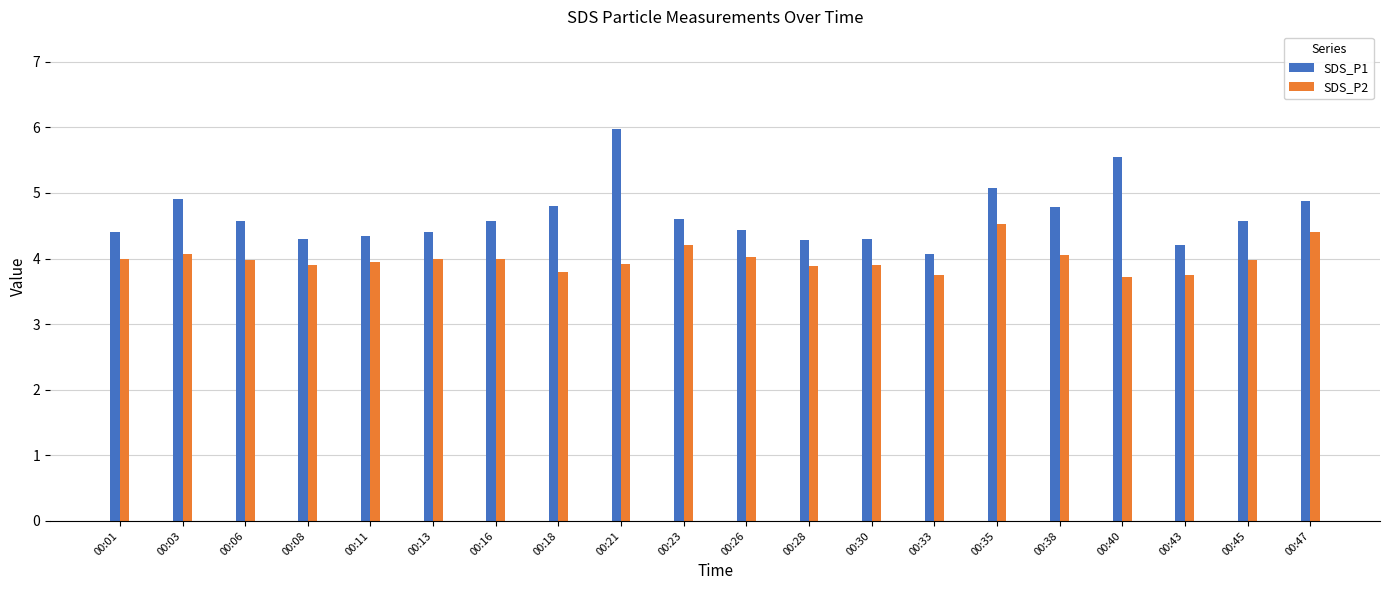

List the series in order of their overall mean, lowest first.

SDS_P2, SDS_P1